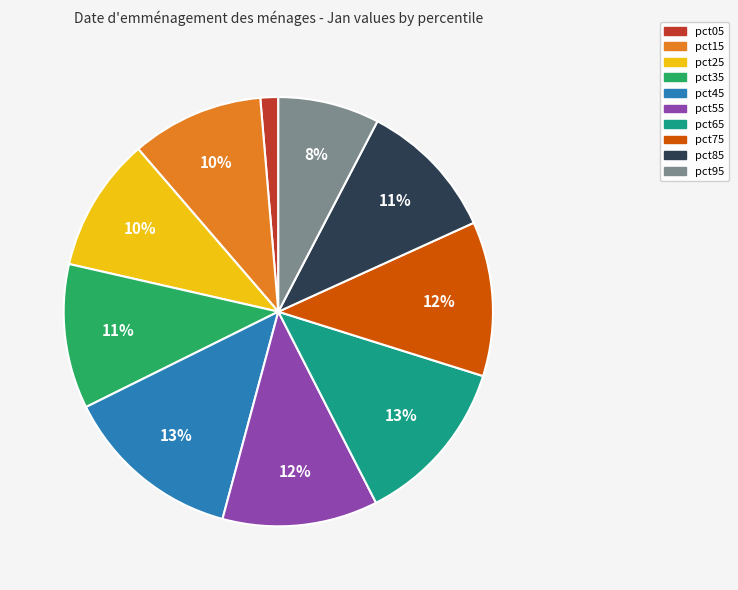

Count the number of slices in the pie.

10